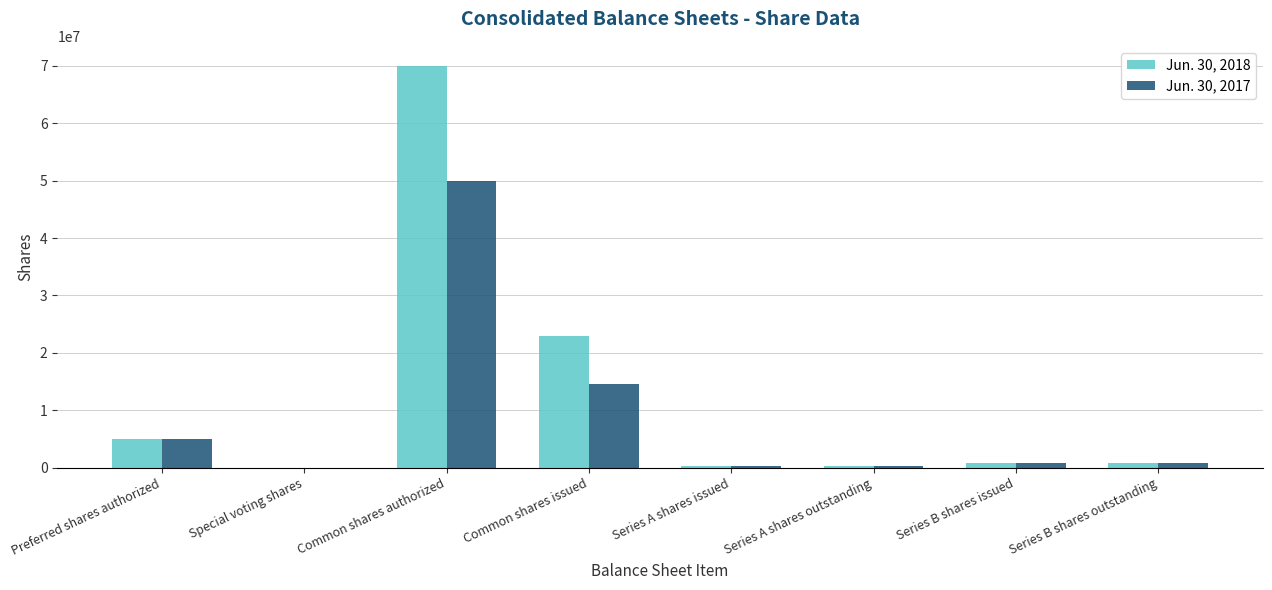

At which category does the chart reach its peak across all series?

Common shares authorized